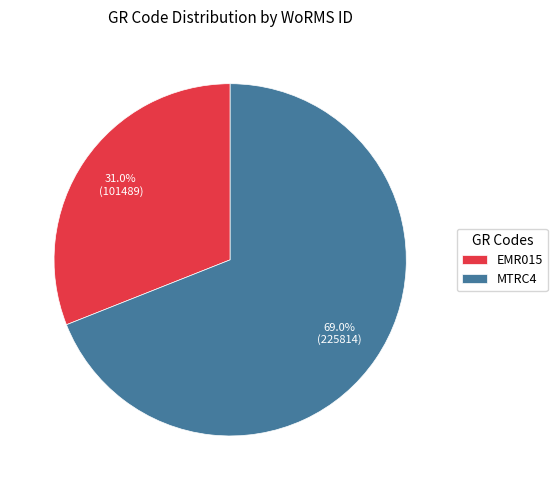

To the nearest percent, what is the difference between the largest and smallest slice percentages?

38%